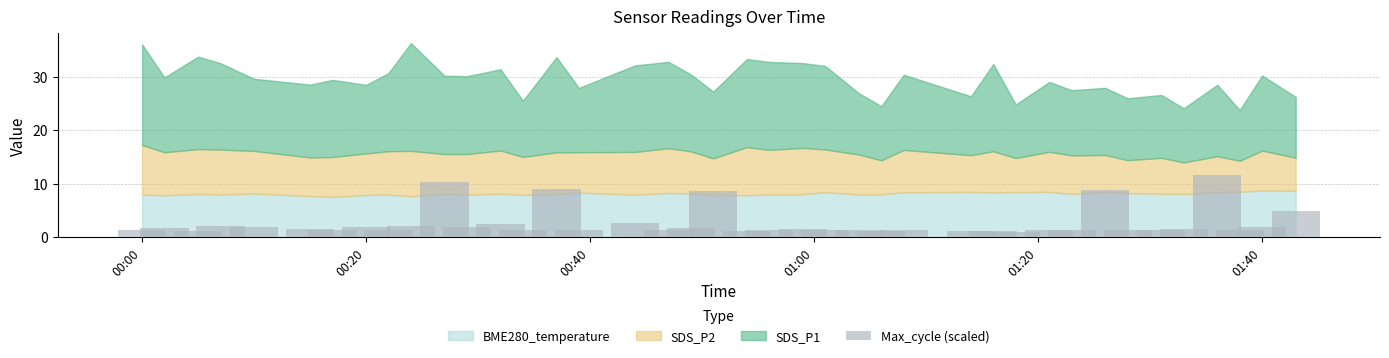

What is the minimum value shown in the chart?

1.0